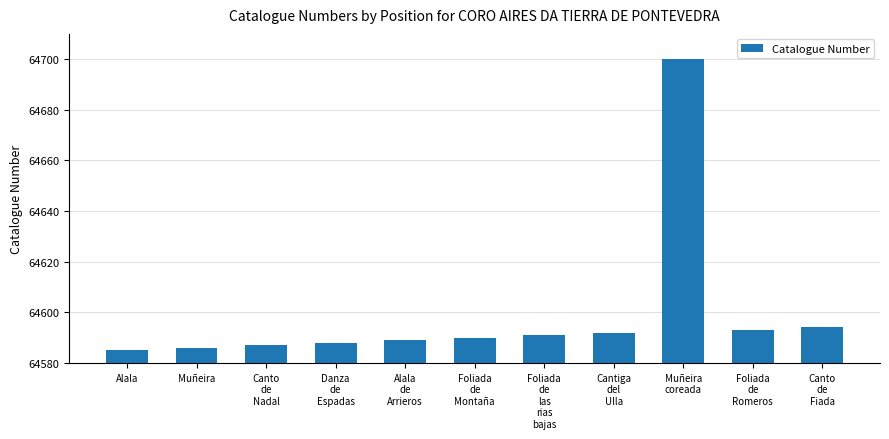

What is the difference between the values at Alala
de
Arrieros and Canto
de
Fiada?

5